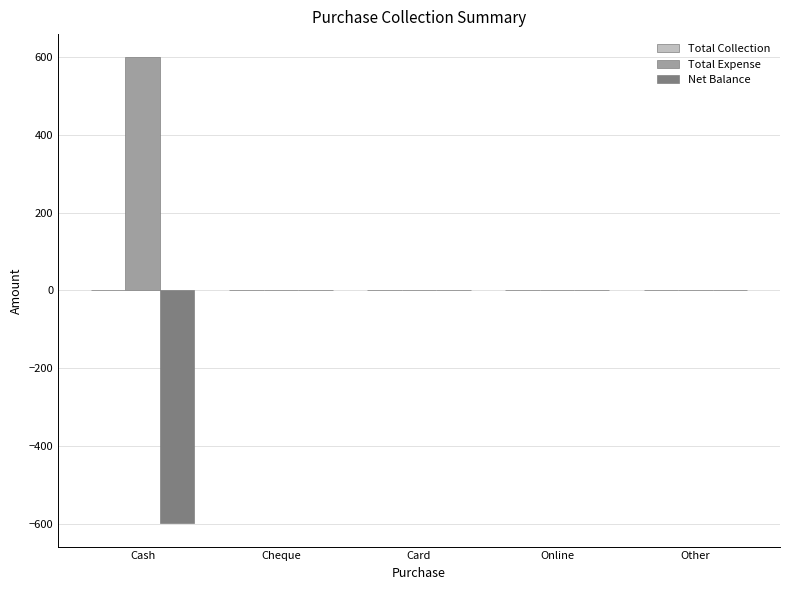

At which category does the chart reach its peak across all series?

Cash